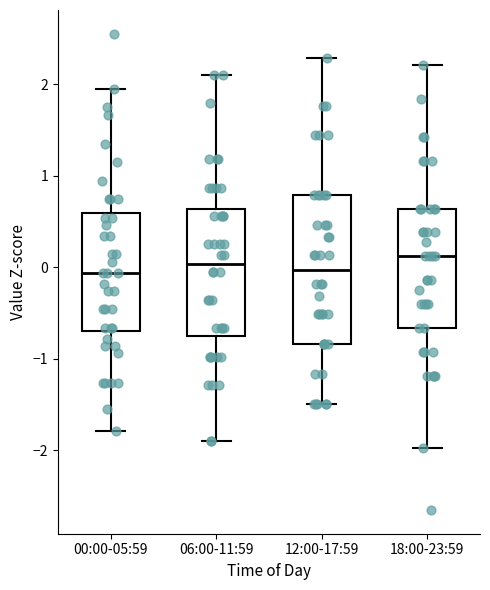

Comparing the boxes themselves (not the whiskers), which one is the tallest?

12:00-17:59